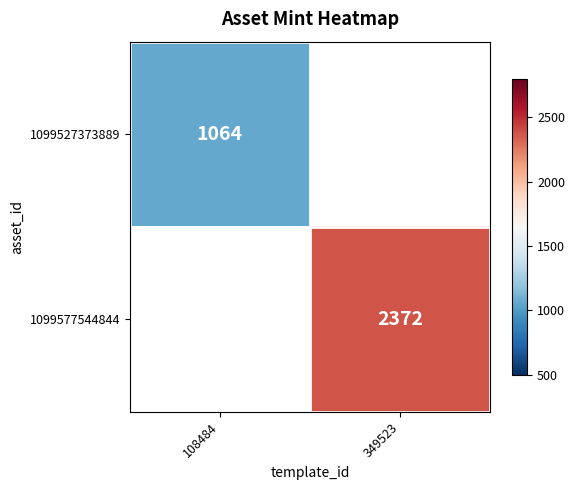

The value of 1099527373889 at 108484 is 1064. True or false?

True